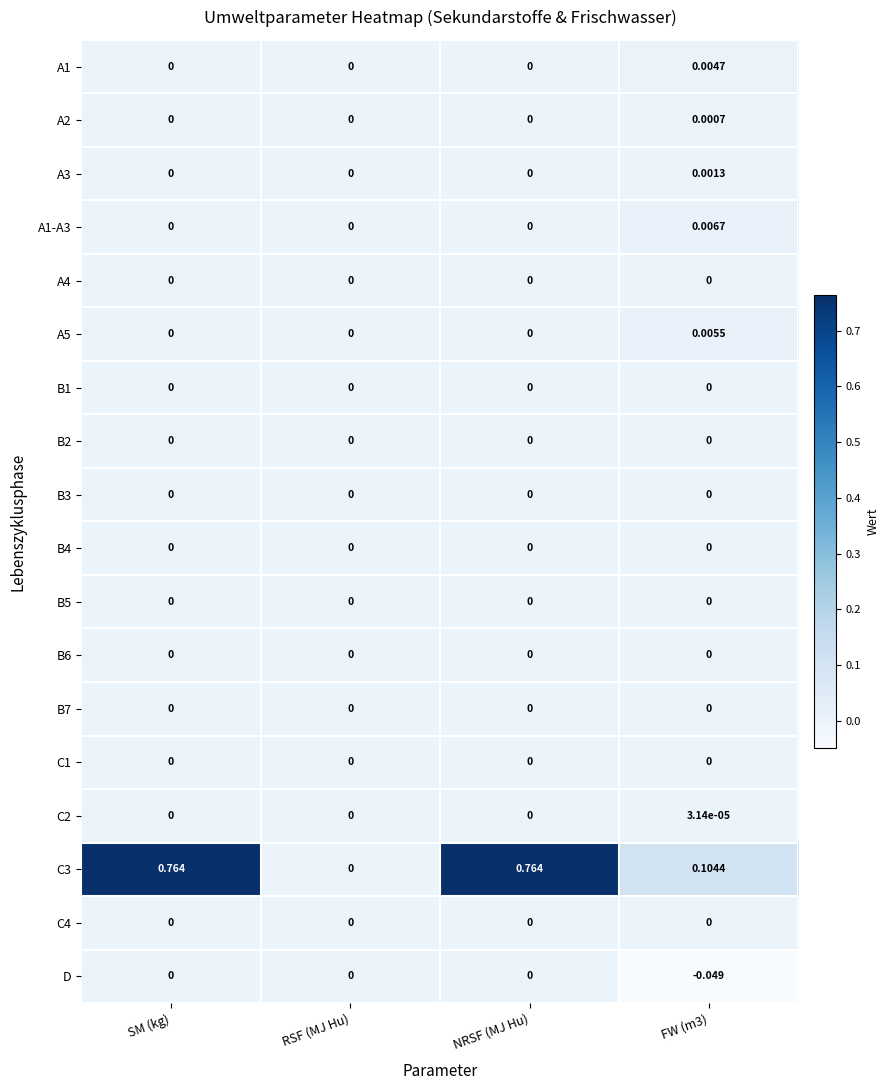

Is the value of A1 at RSF (MJ Hu) greater than the value of A2 at FW (m3)?

No